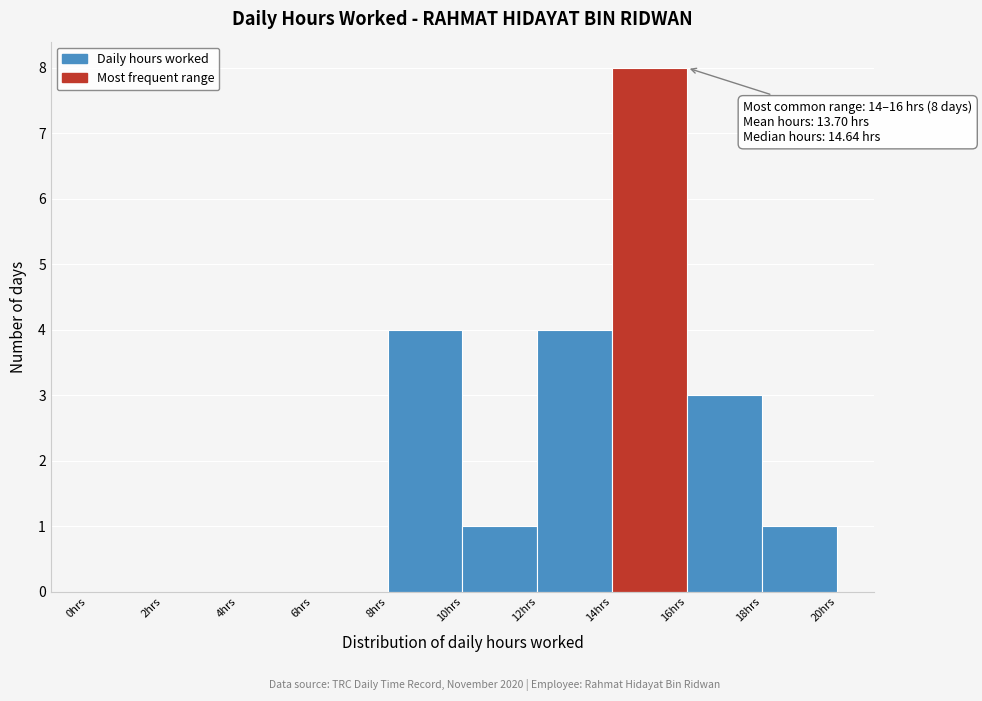

Which range on the x-axis has the tallest bar?

14 to 16